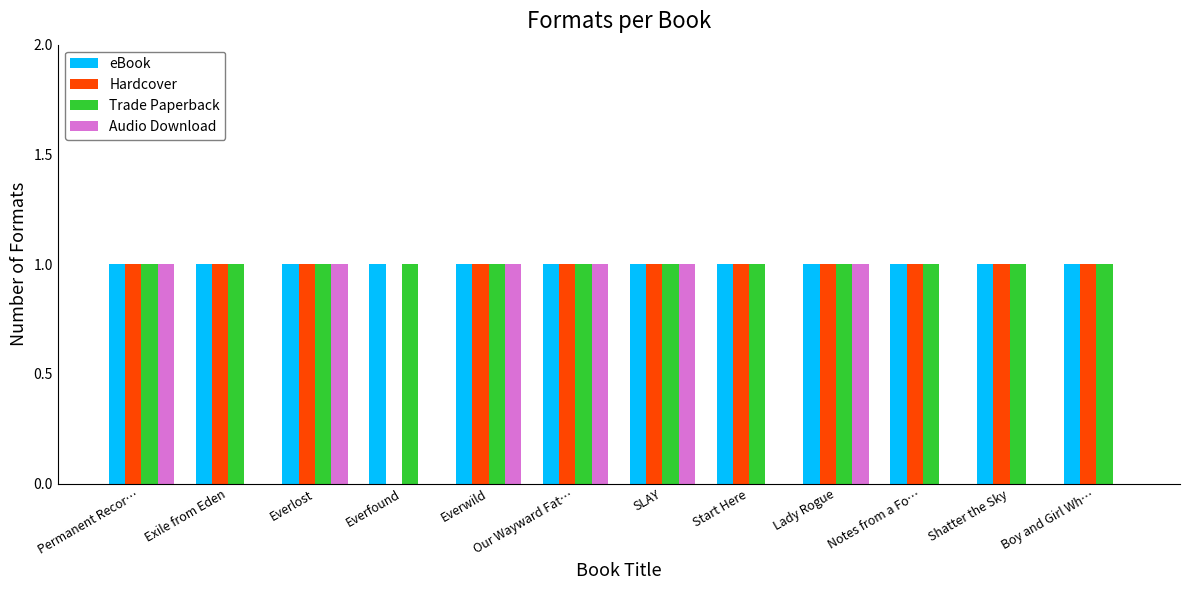

What are all the series names shown in the legend?

eBook, Hardcover, Trade Paperback, Audio Download